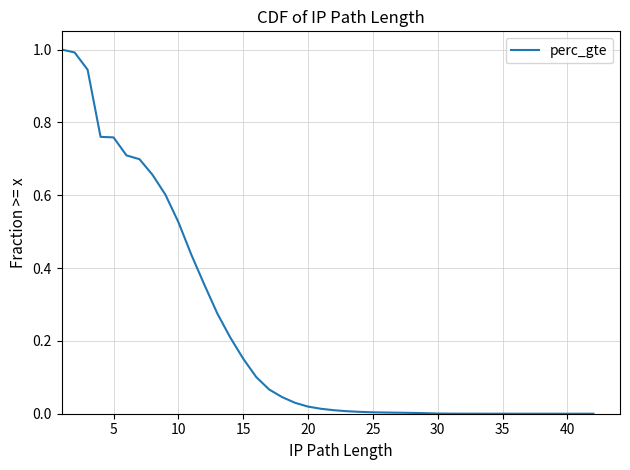

What is the sum of all values?

9.4